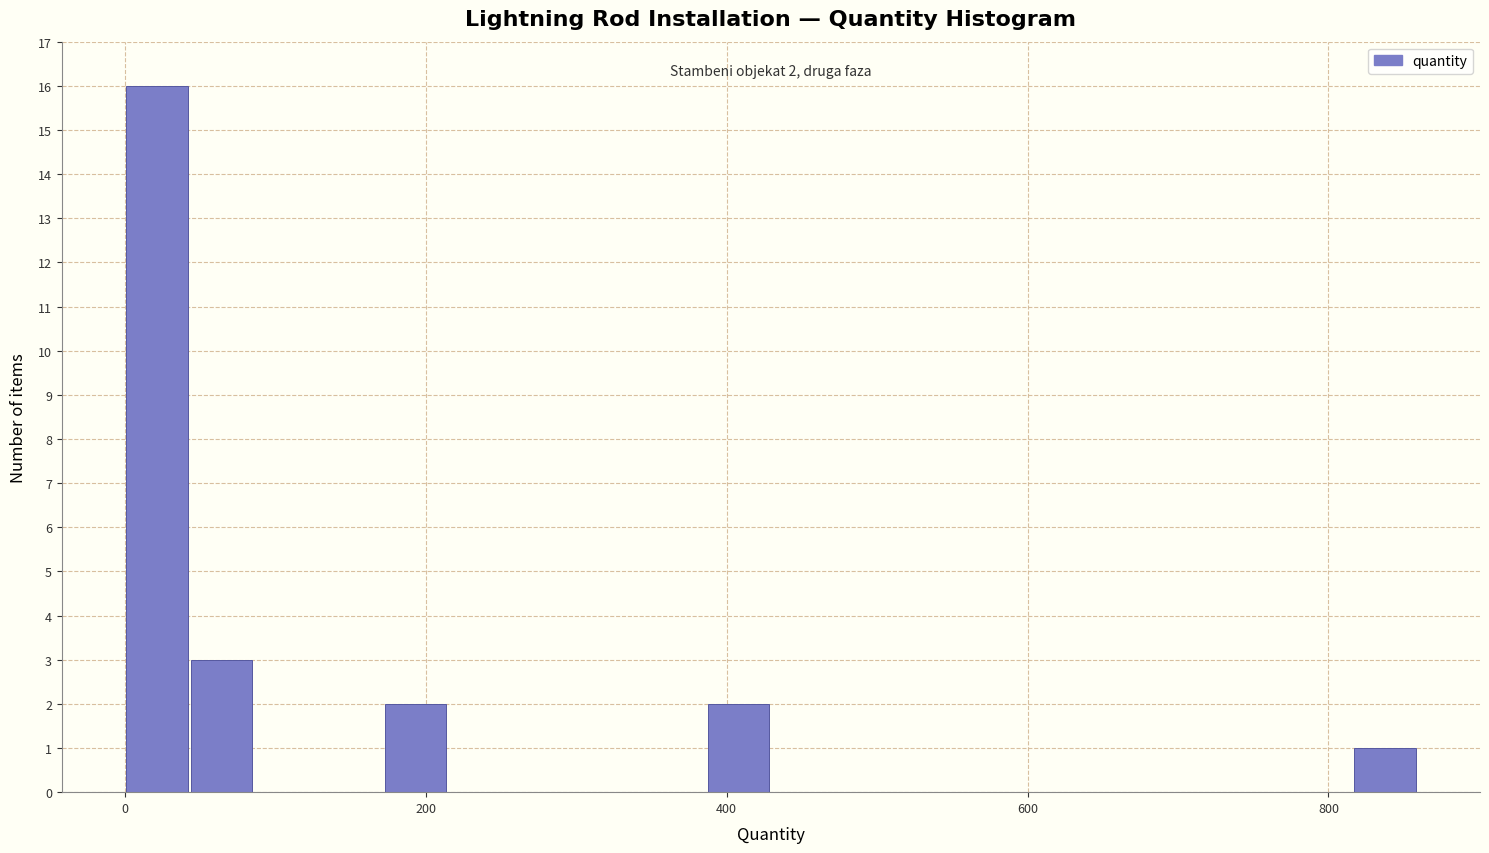

Read against the x-axis, roughly where is the centre of the tallest bar?

20